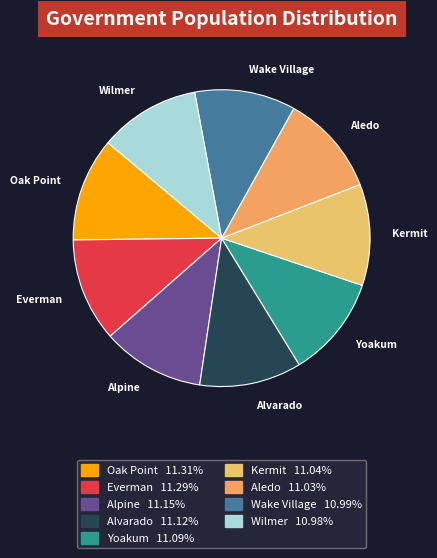

Approximately how many times larger is the value at Kermit compared to Aledo?

1.0